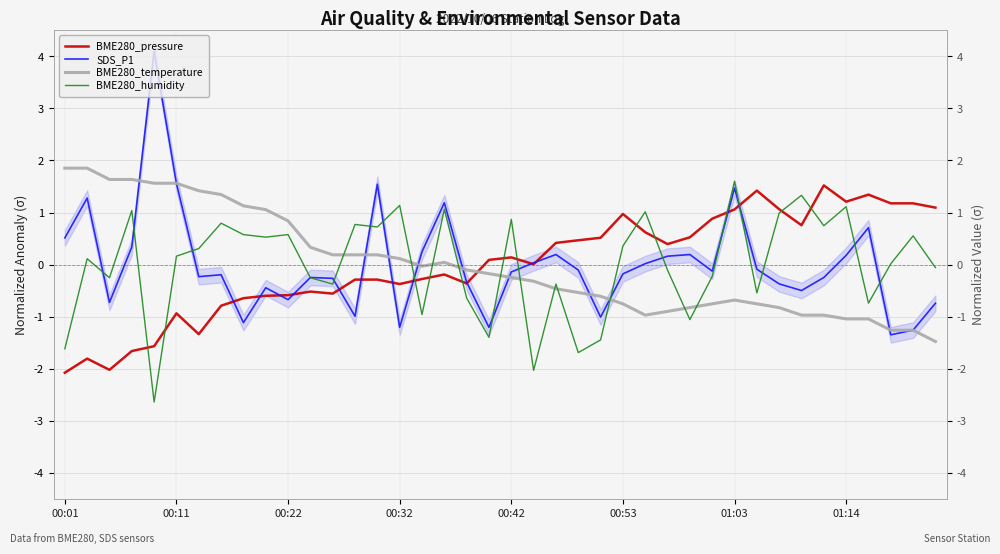

What is the sum of the BME280_pressure values at 01:14 and 27?

-0.4